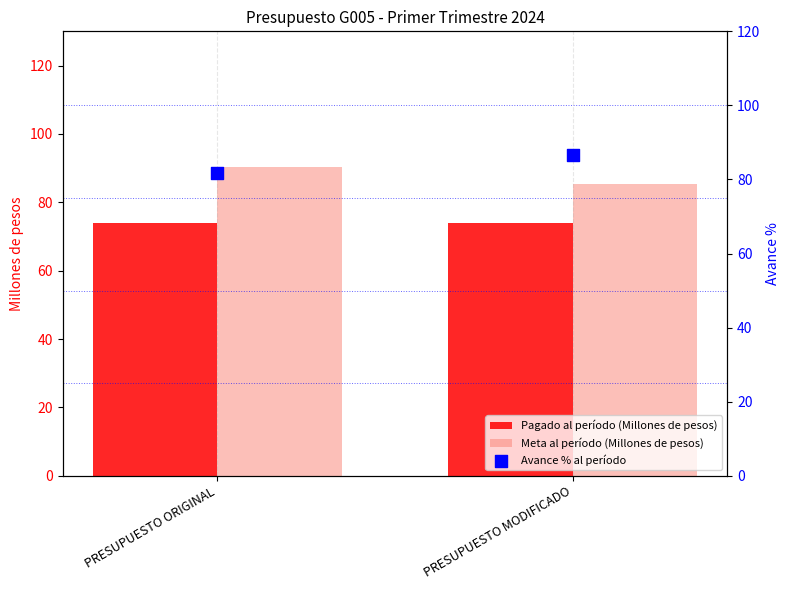

What are all the series names shown in the legend?

Pagado al período (Millones de pesos), Meta al período (Millones de pesos), Avance % al período